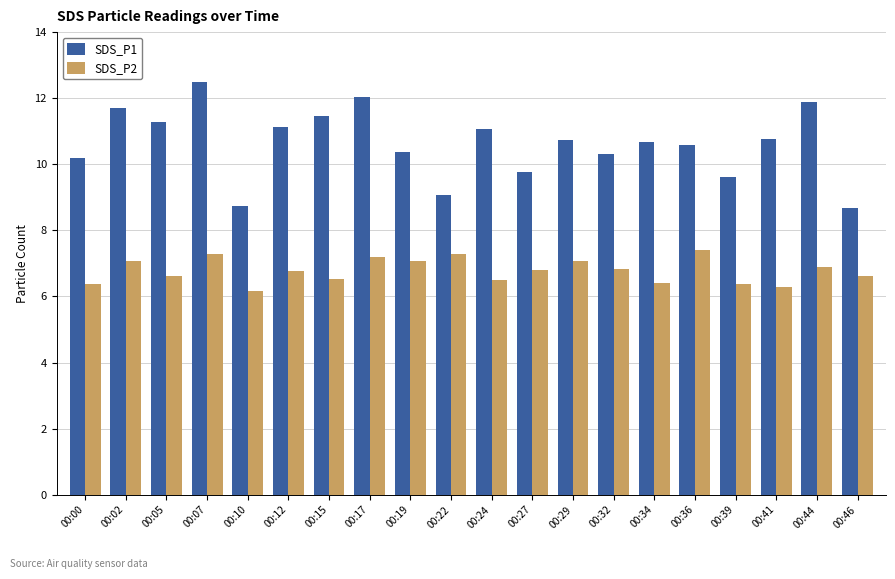

Is it true that SDS_P1 equals 14.6 at 00:36?

False